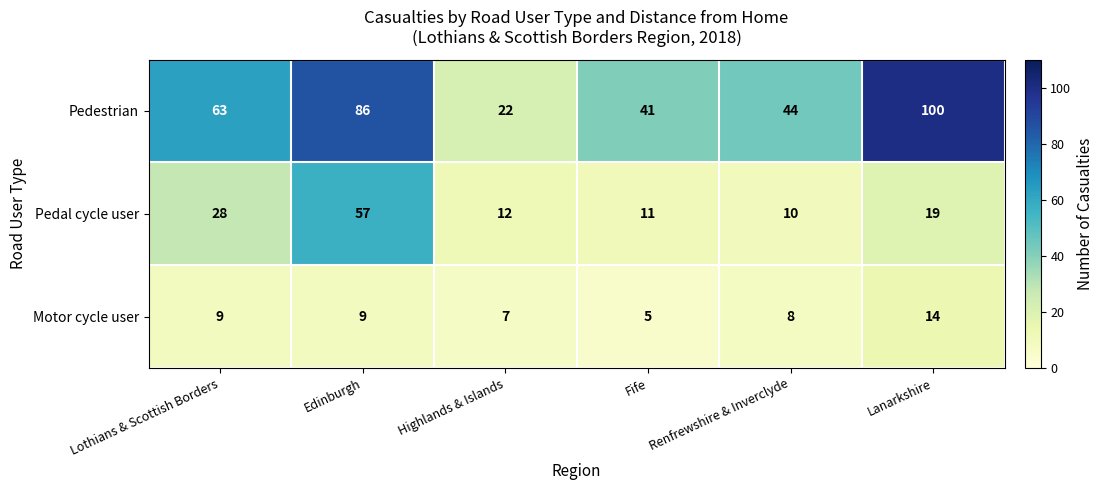

What is the minimum value for Pedestrian?

22